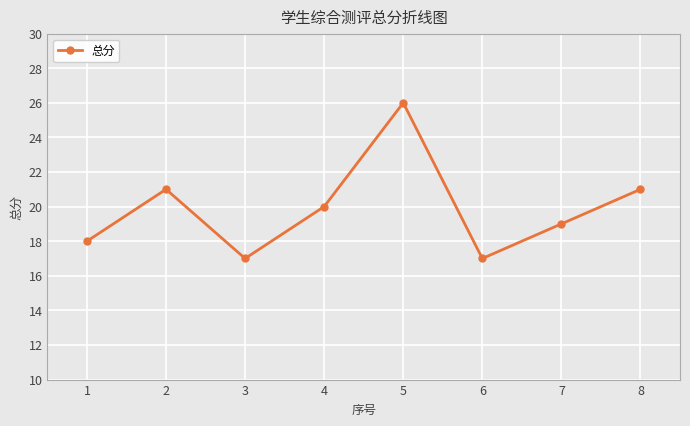

Where is the first local minimum?

3